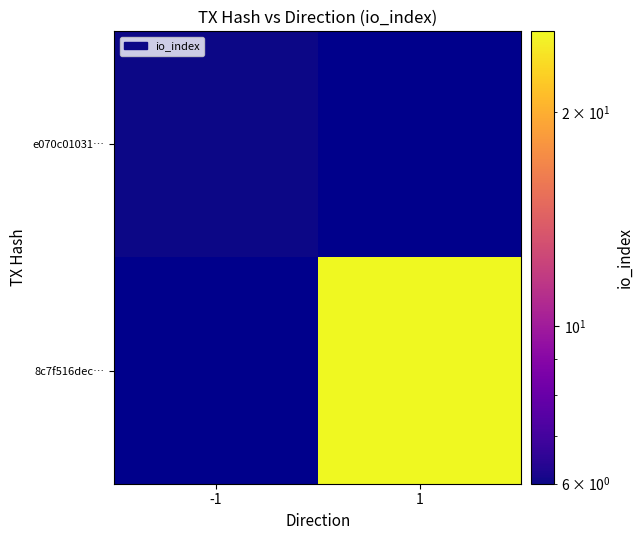

What is the greatest value displayed?

26